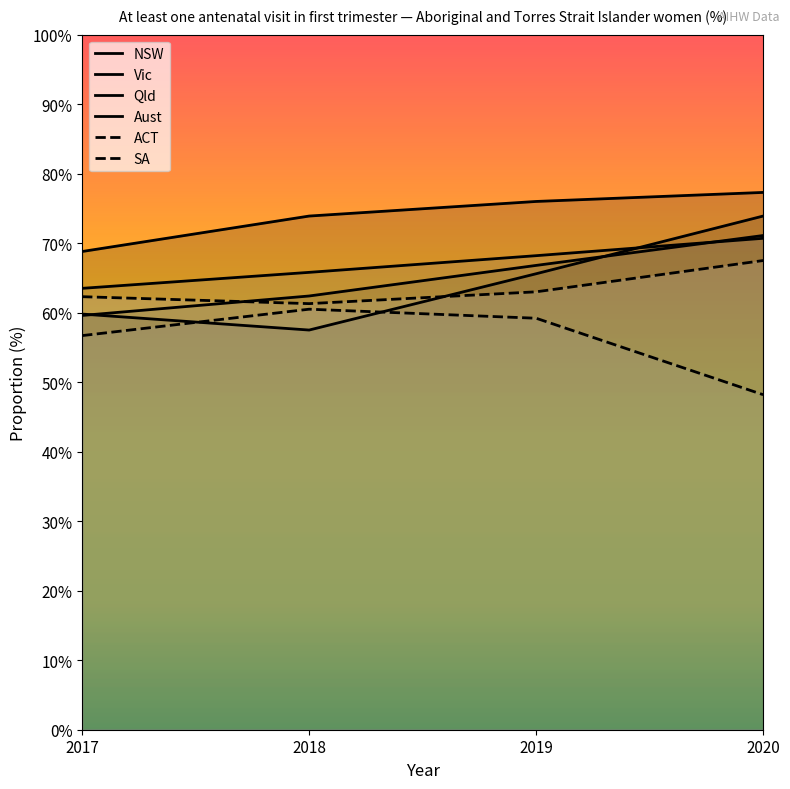

Reading left to right, extract all data points from this chart.

NSW: 2017=68.8	2018=73.9	2019=76.0	2020=77.3
Vic: 2017=59.8	2018=57.5	2019=65.6	2020=73.9
Qld: 2017=59.6	2018=62.4	2019=66.8	2020=71.1
Aust: 2017=63.5	2018=65.8	2019=68.2	2020=70.7
ACT: 2017=56.7	2018=60.5	2019=59.2	2020=48.2
SA: 2017=62.3	2018=61.3	2019=63.0	2020=67.5